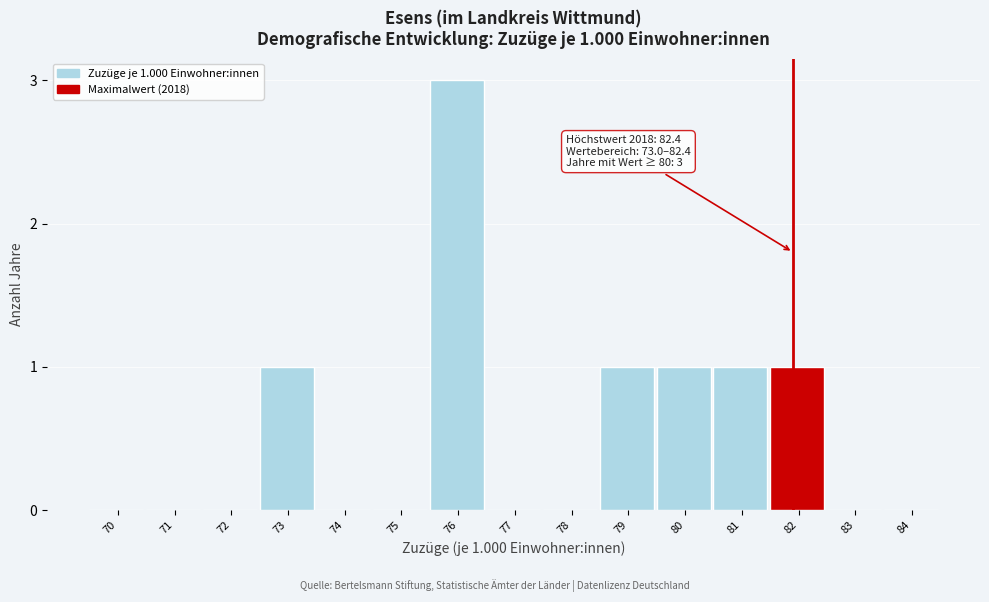

Reading left to right, list all the values displayed in this chart.

70=0	71=0	72=0	73=1	74=0	75=0	76=3	77=0	78=0	79=1	80=1	81=1	82=1	83=0	84=0